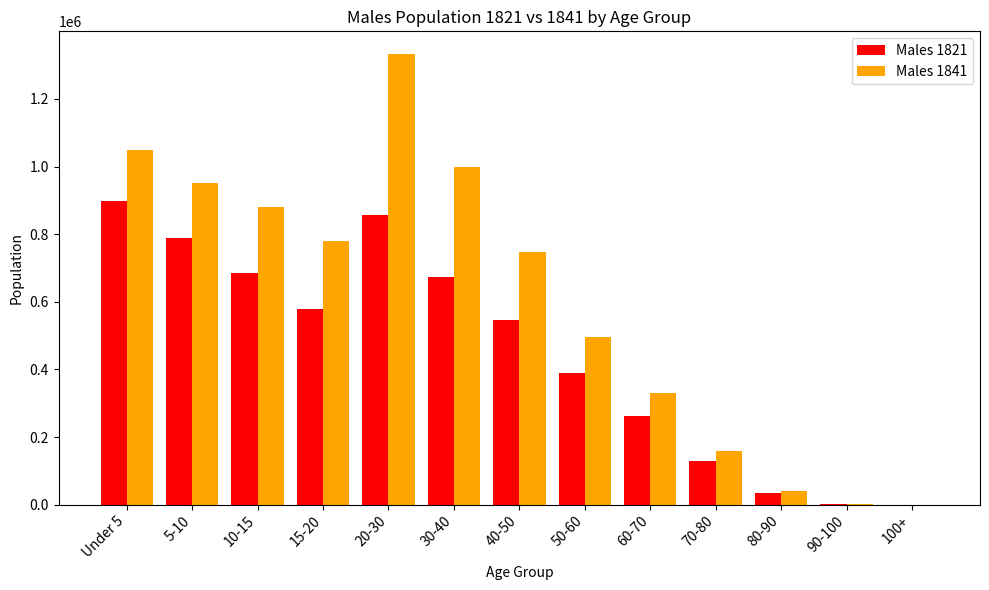

Which series changed the most between 30-40 and 70-80?

Males 1841